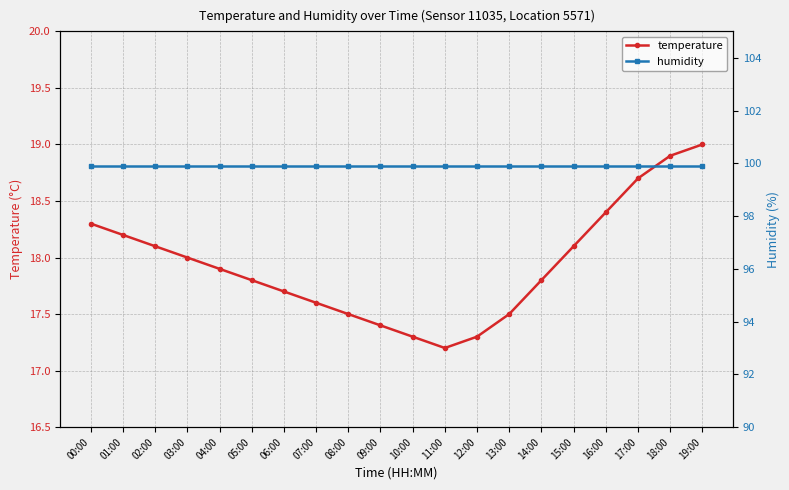

What is the sum of the humidity values at 06:00 and 14:00?

199.8